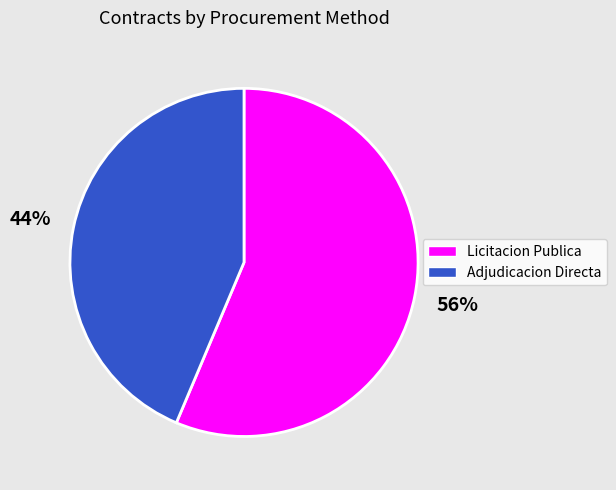

To the nearest percent, what percentage of the pie is Licitacion Publica?

56%